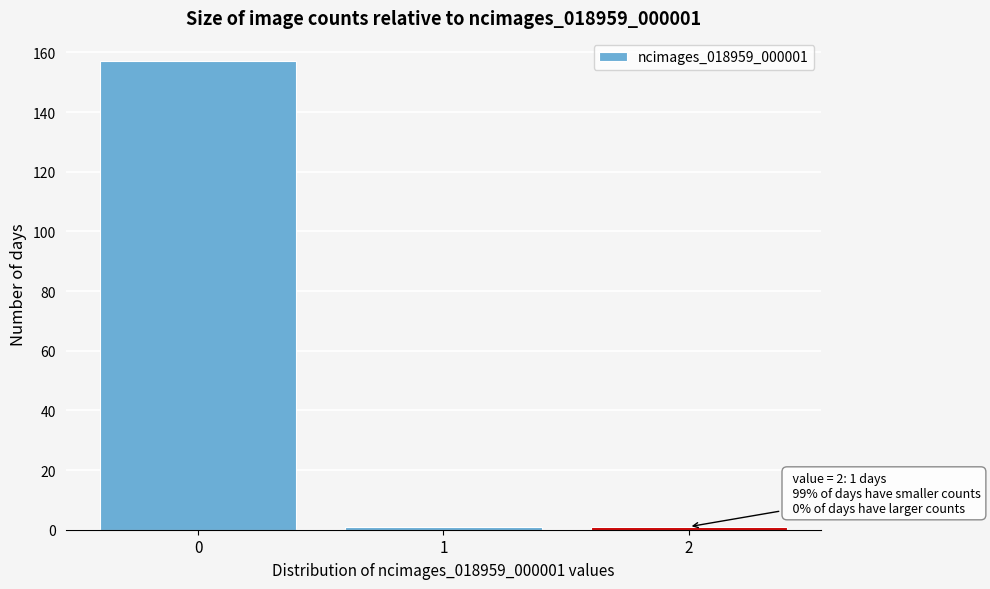

Which range on the x-axis has the tallest bar?

-0.5 to 0.5